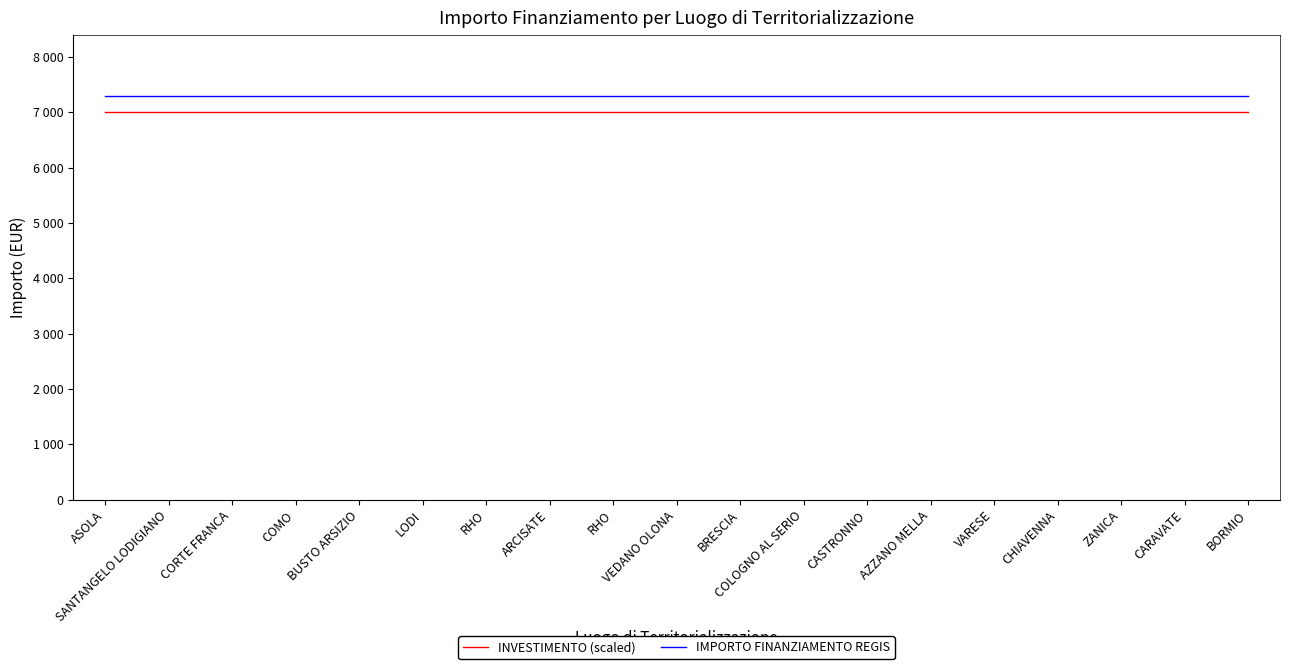

What is the value of the IMPORTO FINANZIAMENTO REGIS point at the 17th from the left?

7301